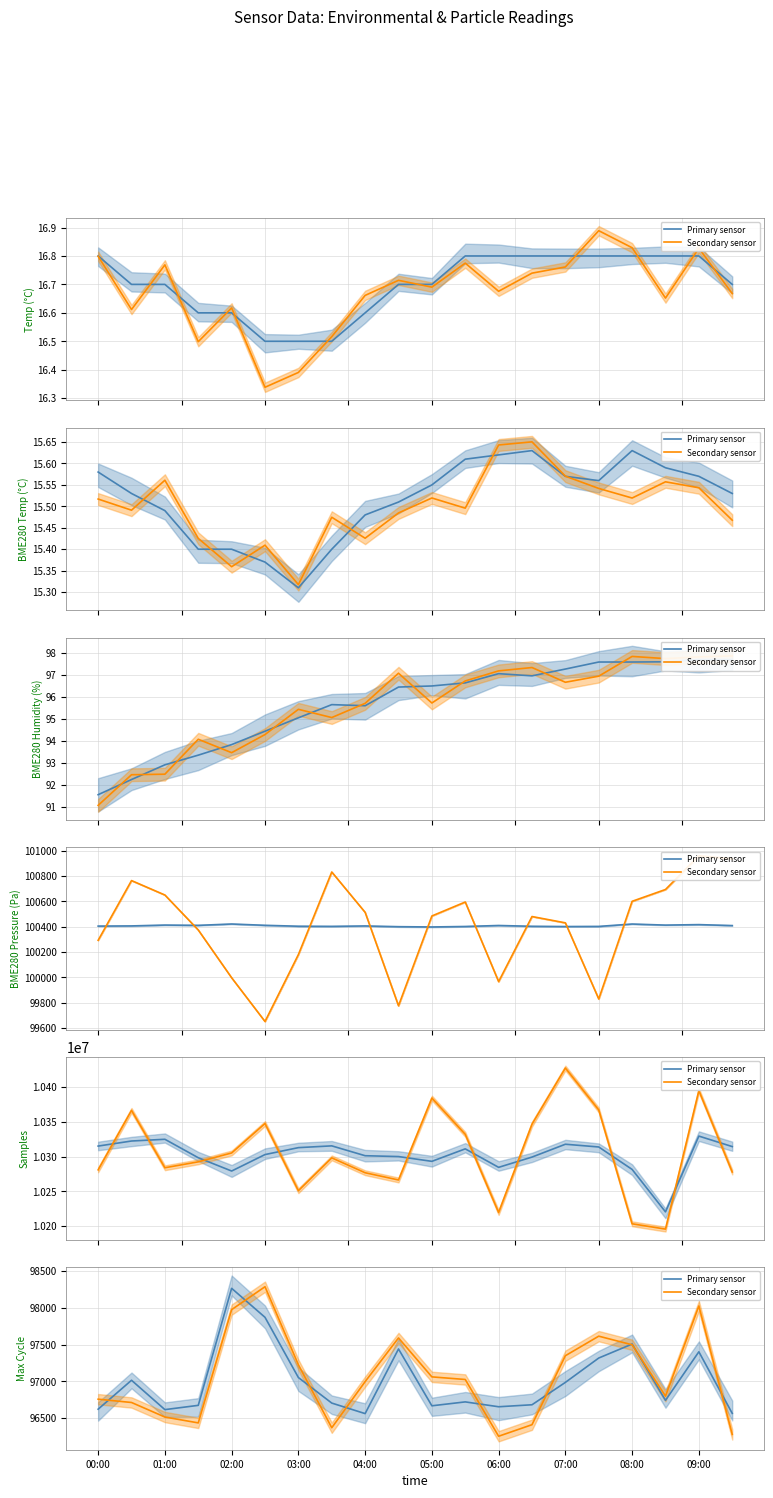

Where is the first local minimum for Primary sensor?

01:00